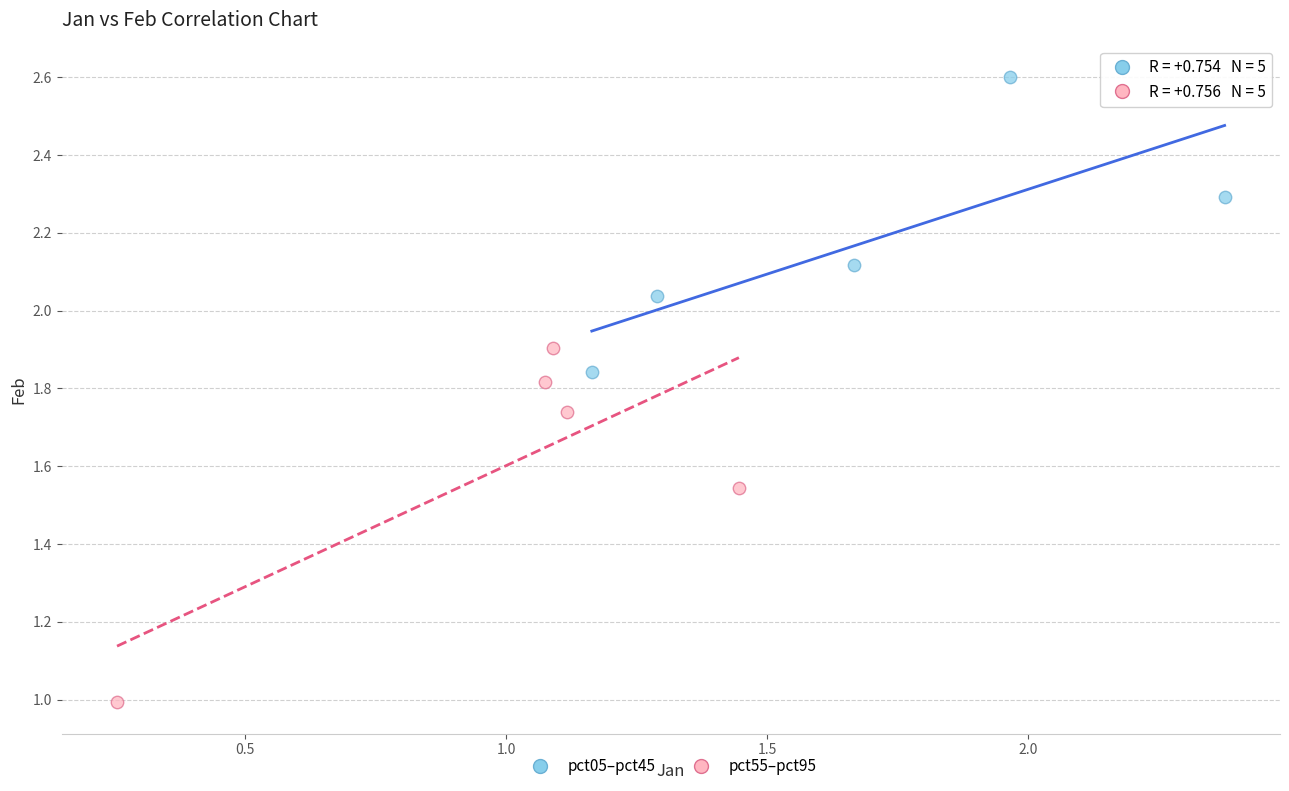

Which series has the largest Y range (max minus min)?

pct55–pct95